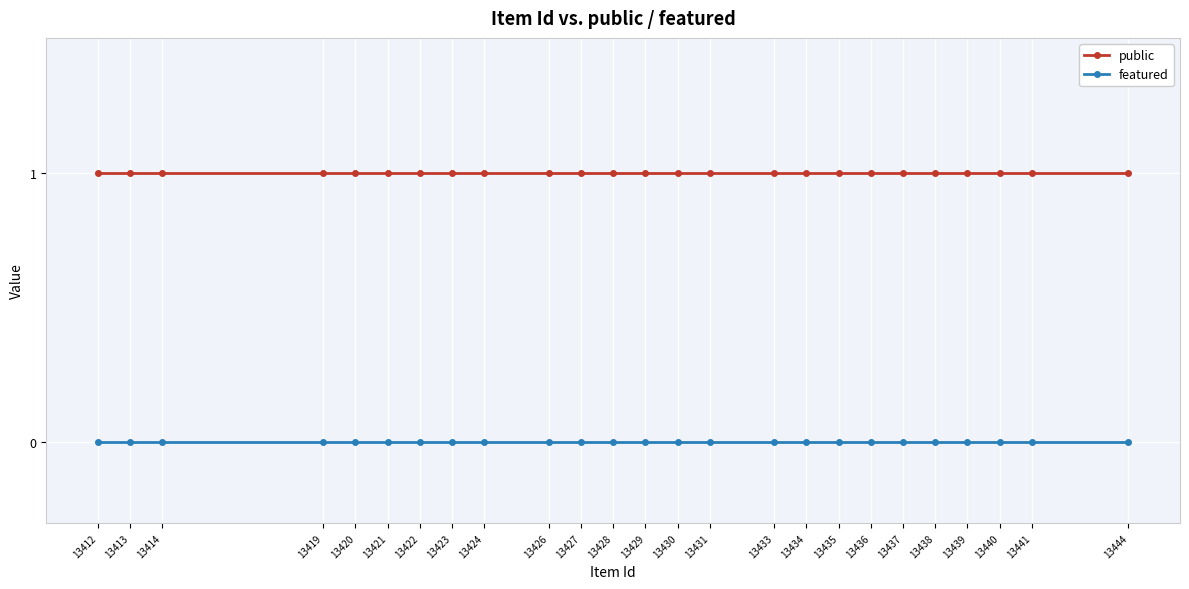

True or false: public has more than 2 points higher than both neighbors.

False